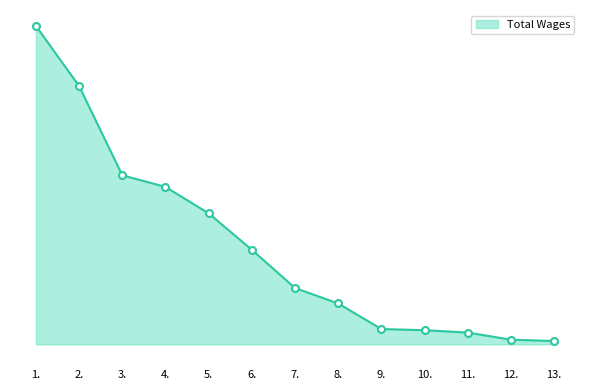

Does the chart display data point markers on the line(s)?

No